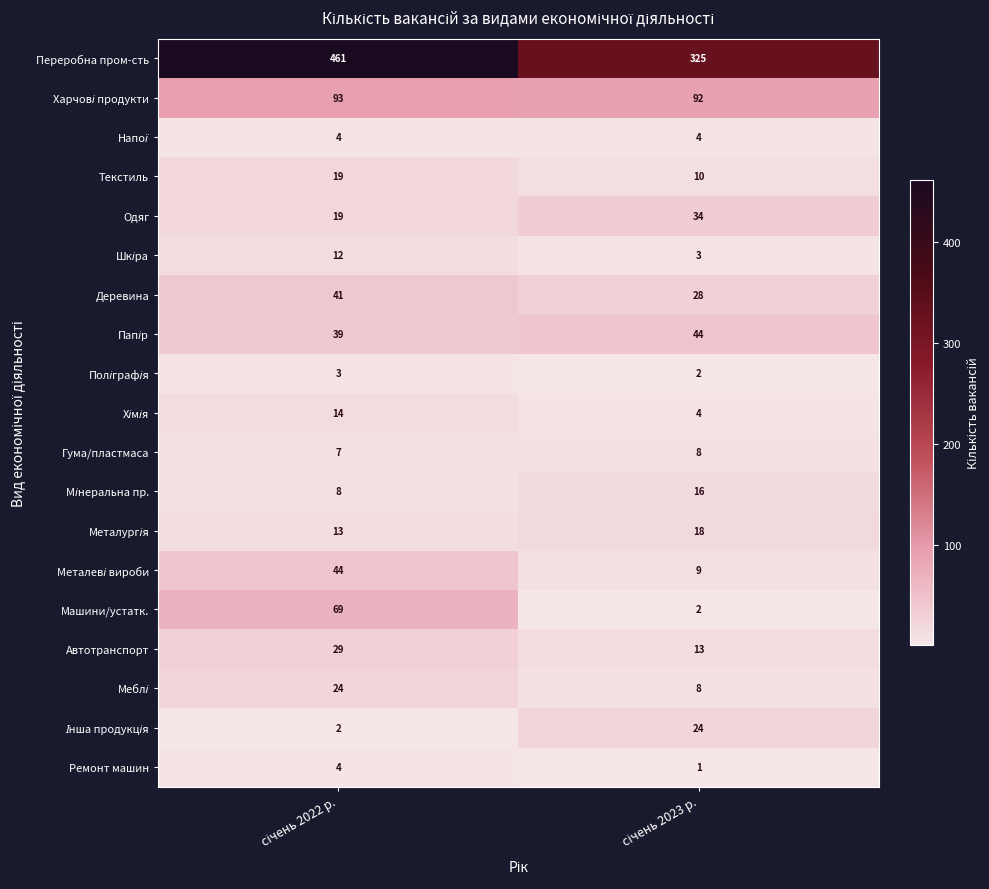

Which series has the largest range (max minus min)?

Переробна пром-сть